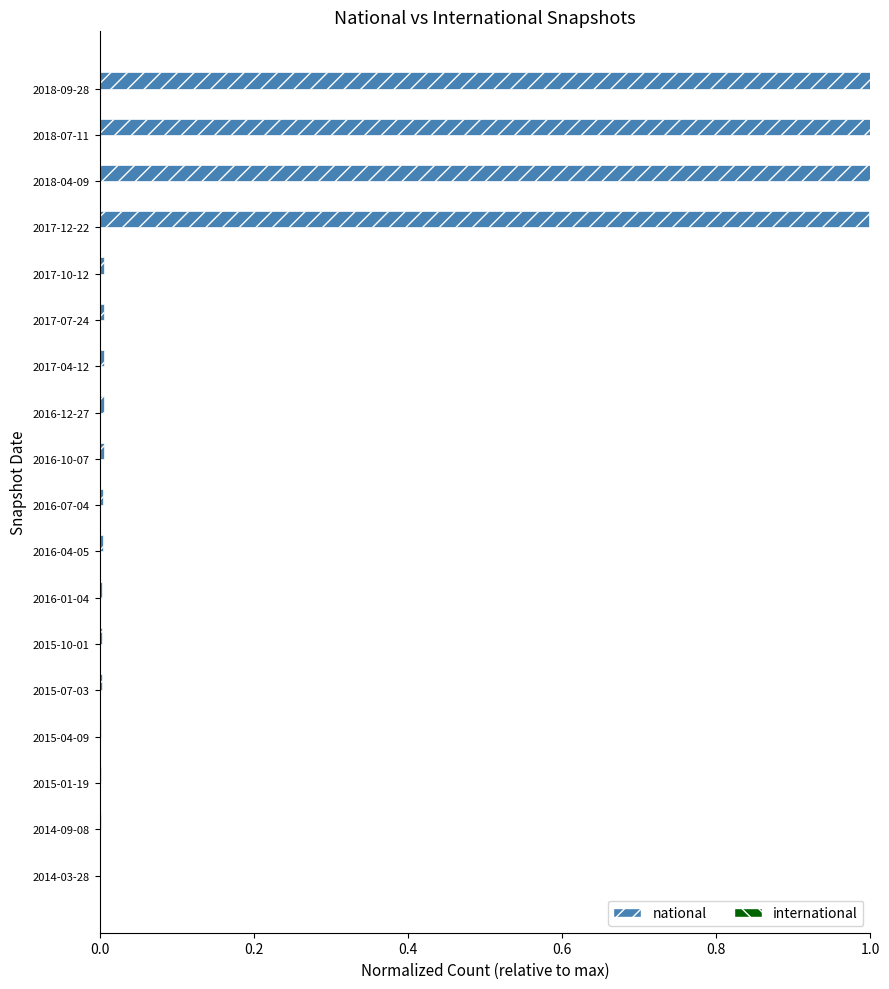

How many data points does each series have?

18